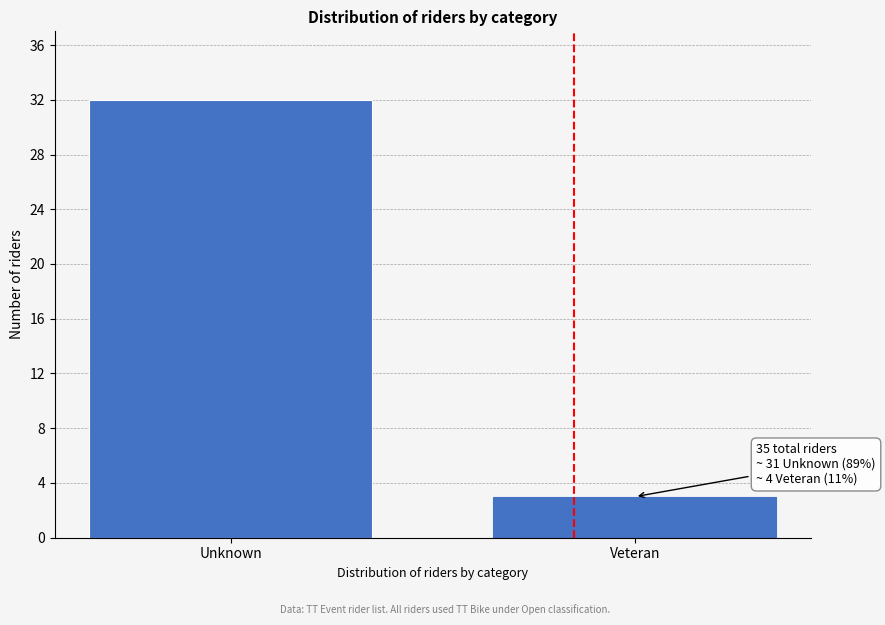

Reading left to right, list all the values displayed in this chart.

32	3